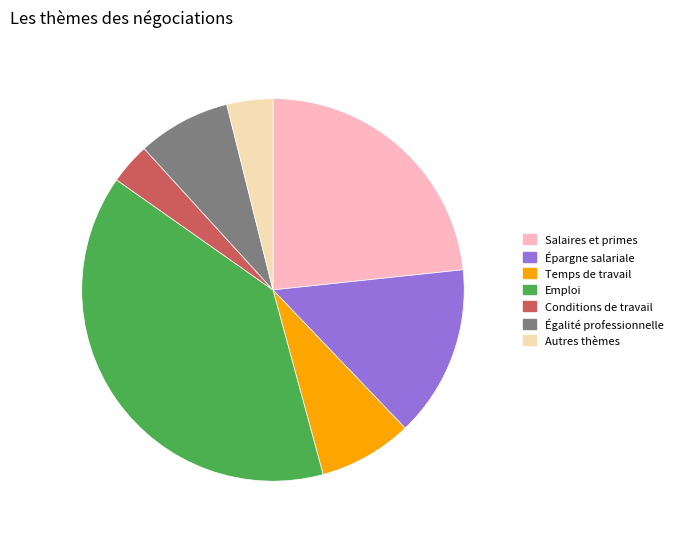

Combined, do Conditions de travail and Salaires et primes account for over 50%?

No